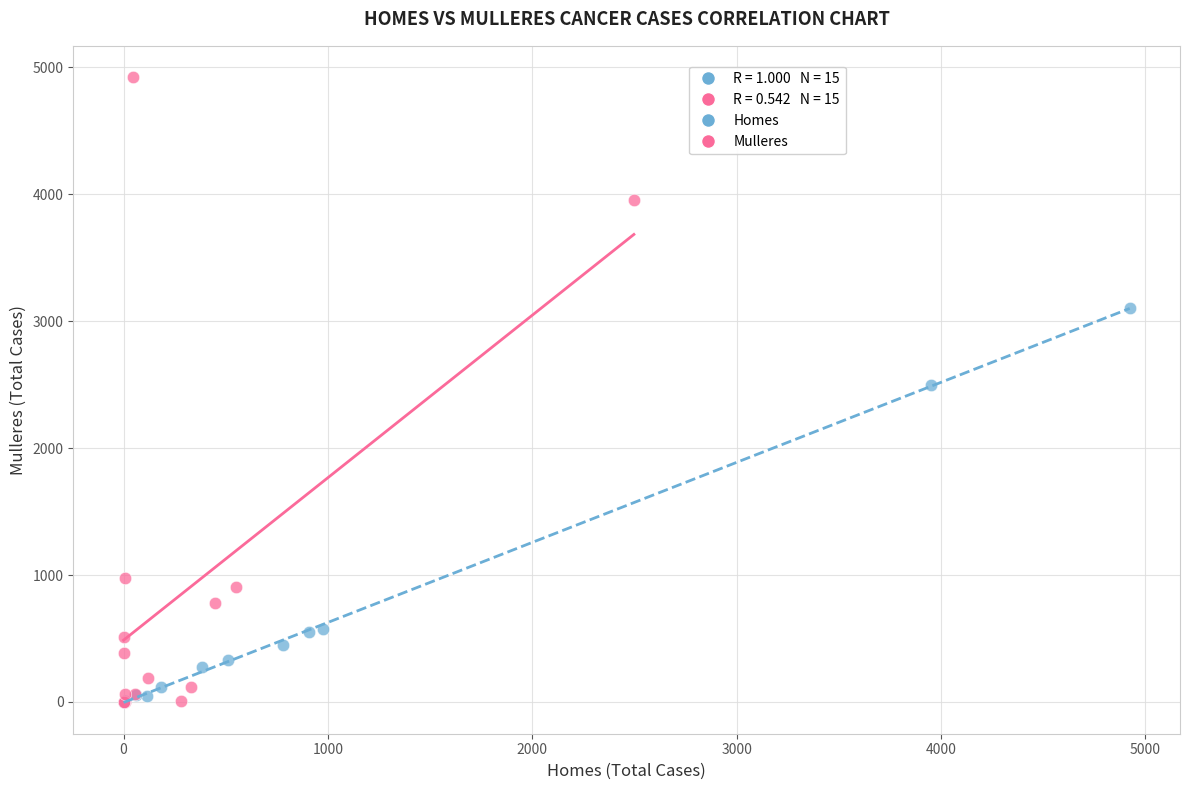

Which series has the largest Y range (max minus min)?

Mulleres